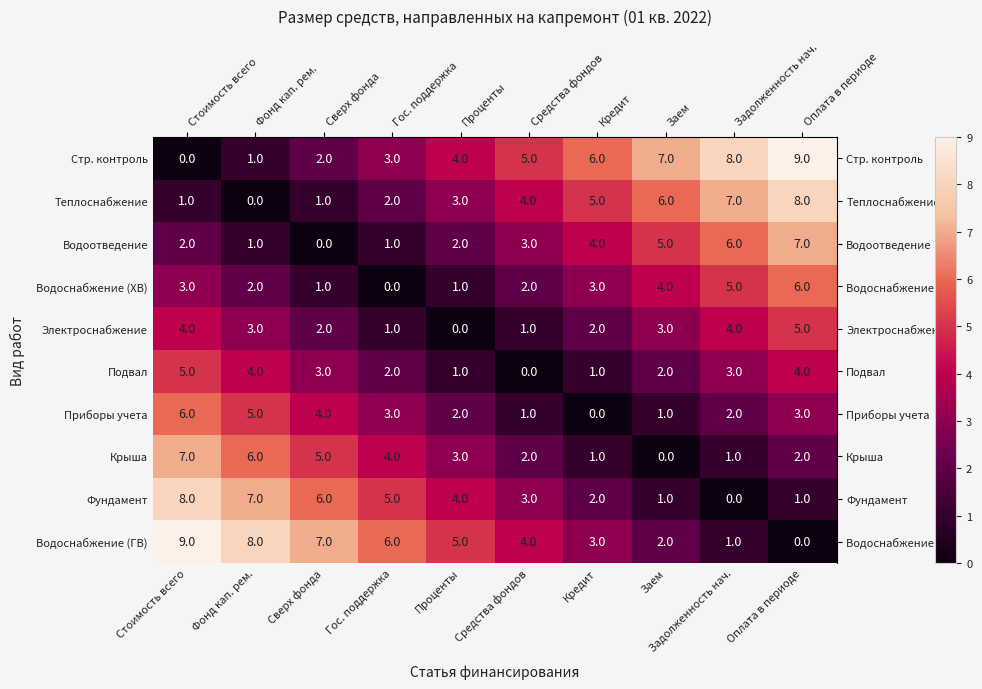

What is the greatest value displayed?

9